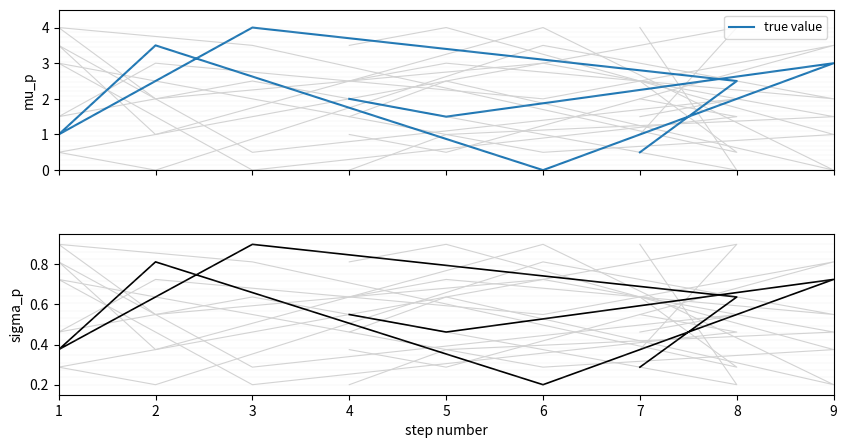

How many distinct data groups are displayed?

1